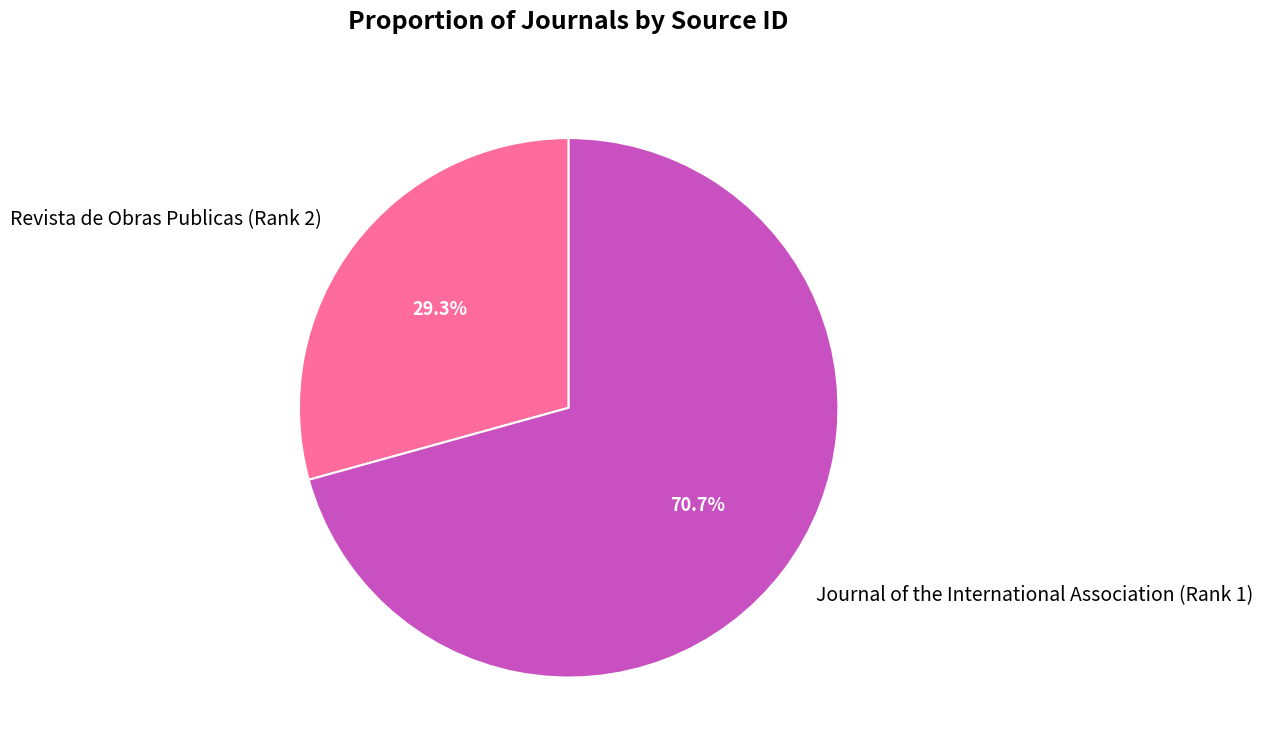

Combined, what portion of the pie is Revista de Obras Publicas (Rank 2) and Journal of the International Association (Rank 1)?

100.0%